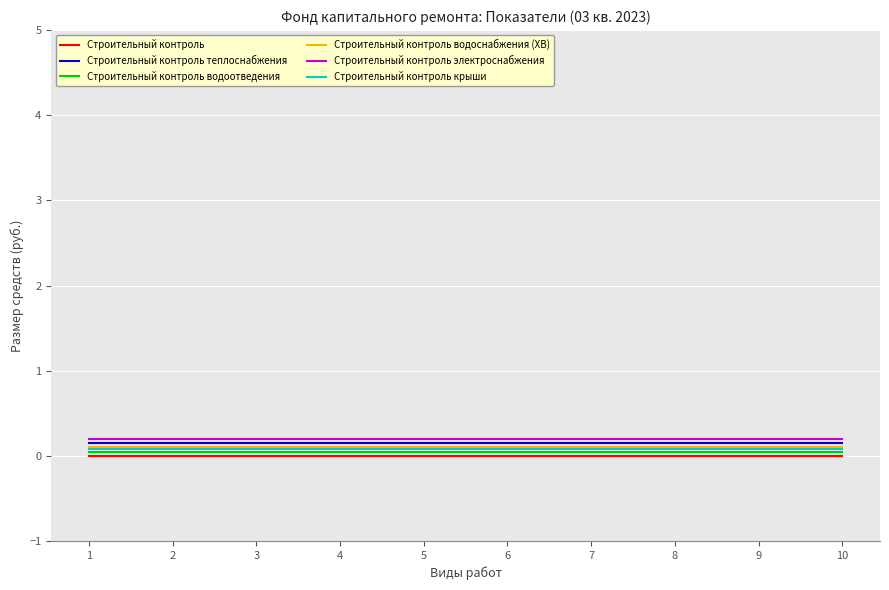

What are all the series names shown in the legend?

Строительный контроль, Строительный контроль теплоснабжения, Строительный контроль водоотведения, Строительный контроль водоснабжения (ХВ), Строительный контроль электроснабжения, Строительный контроль крыши